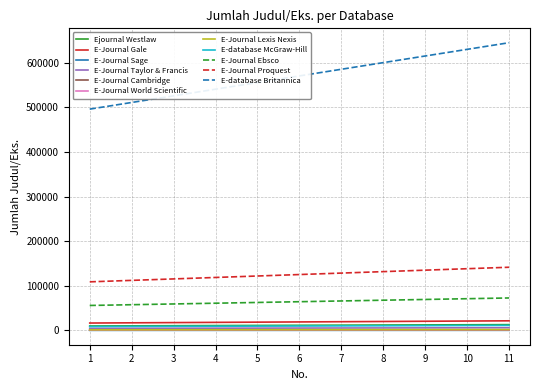

Which series has the largest total across all categories?

E-database Britannica